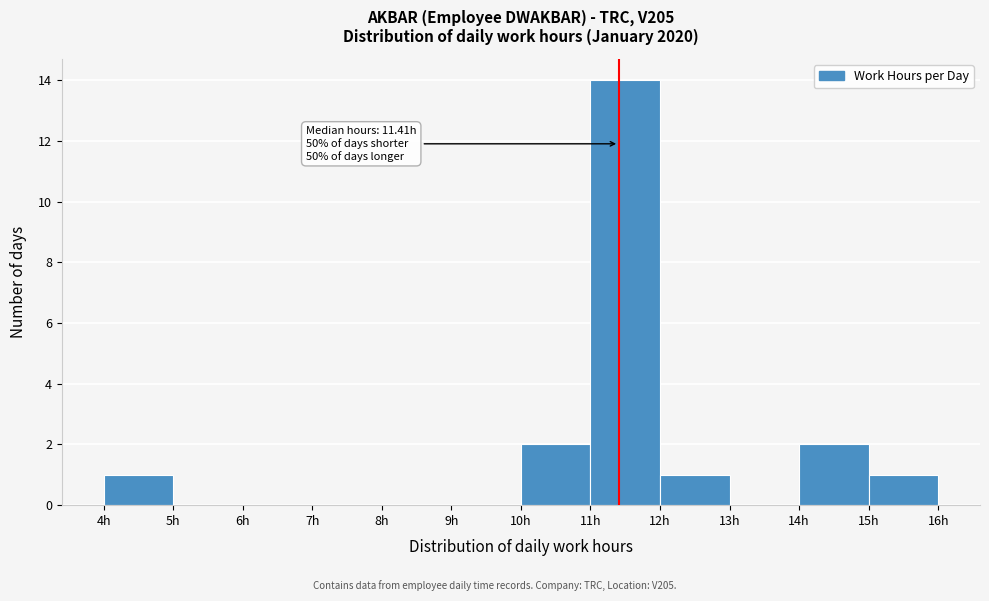

Over which range of the x-axis is the bar tallest?

11 to 12